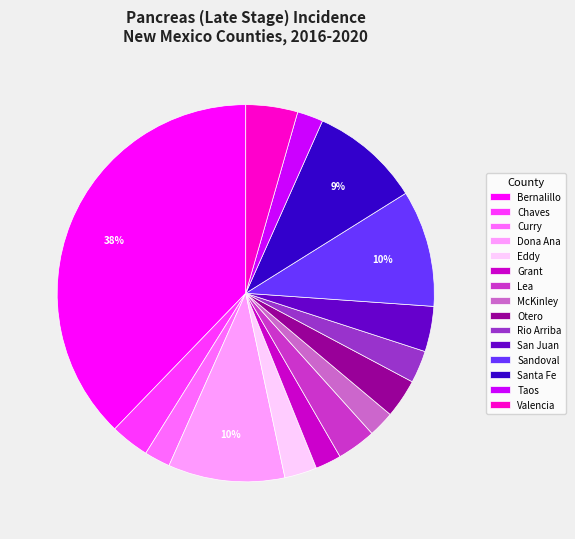

Is the sum of Valencia and Santa Fe greater than half?

No